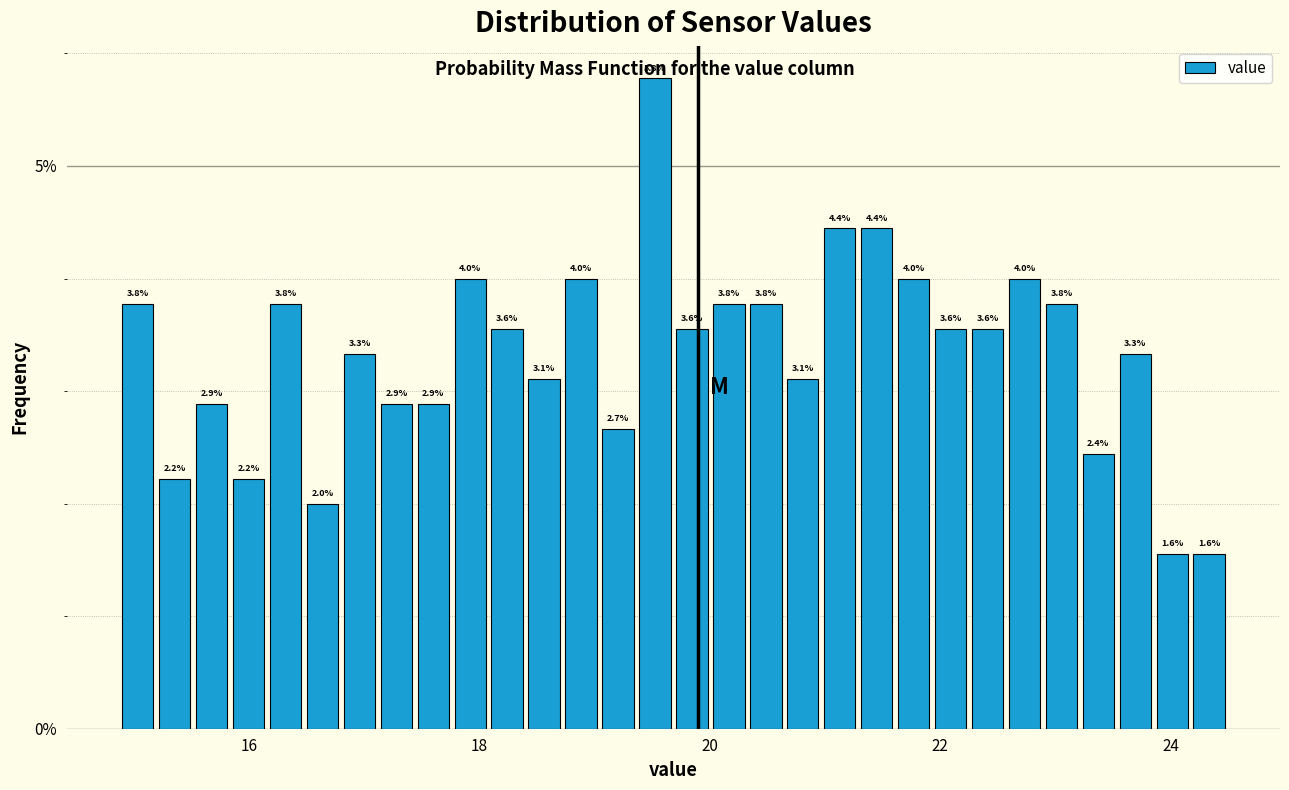

Read against the x-axis, roughly where is the centre of the tallest bar?

19.6